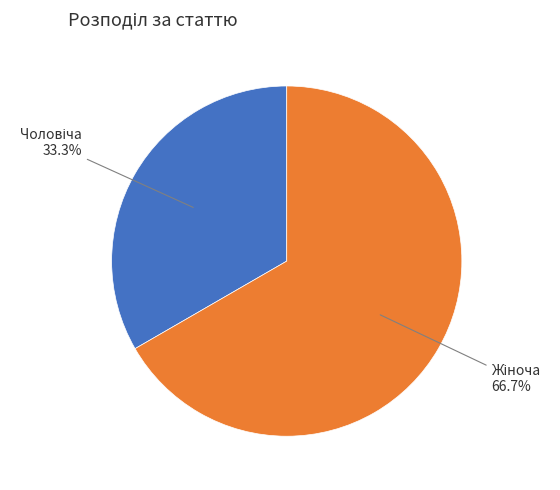

Is there any slice that represents more than half of the pie?

Yes